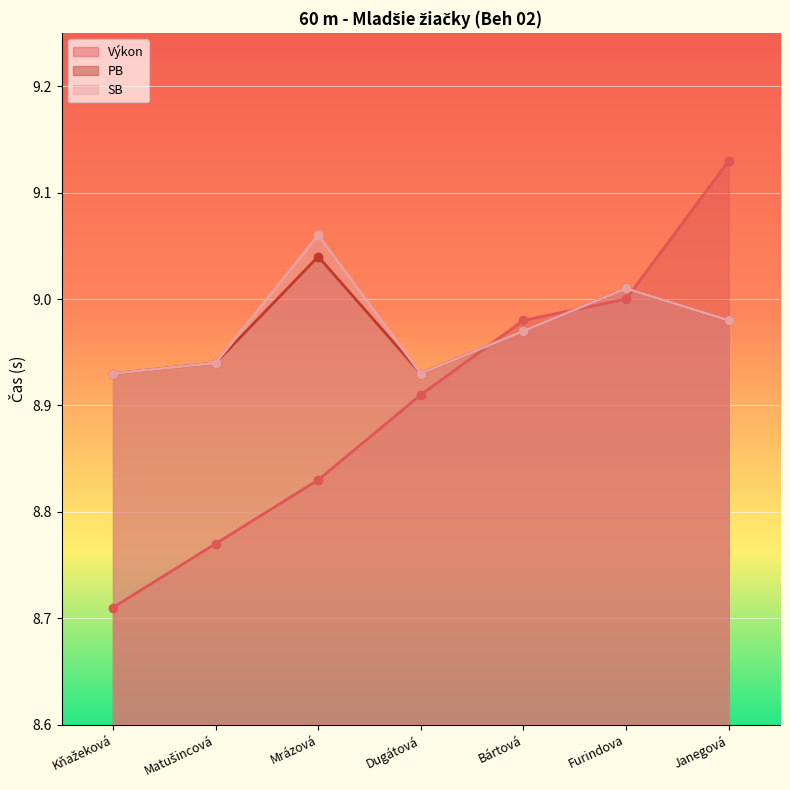

Reading right to left, transcribe all the data shown in this chart.

Výkon: 9.1	9.0	9.0	8.9	8.8	8.8	8.7
PB: 9.0	9.0	9.0	8.9	9.0	8.9	8.9
SB: 9.0	9.0	9.0	8.9	9.1	8.9	8.9